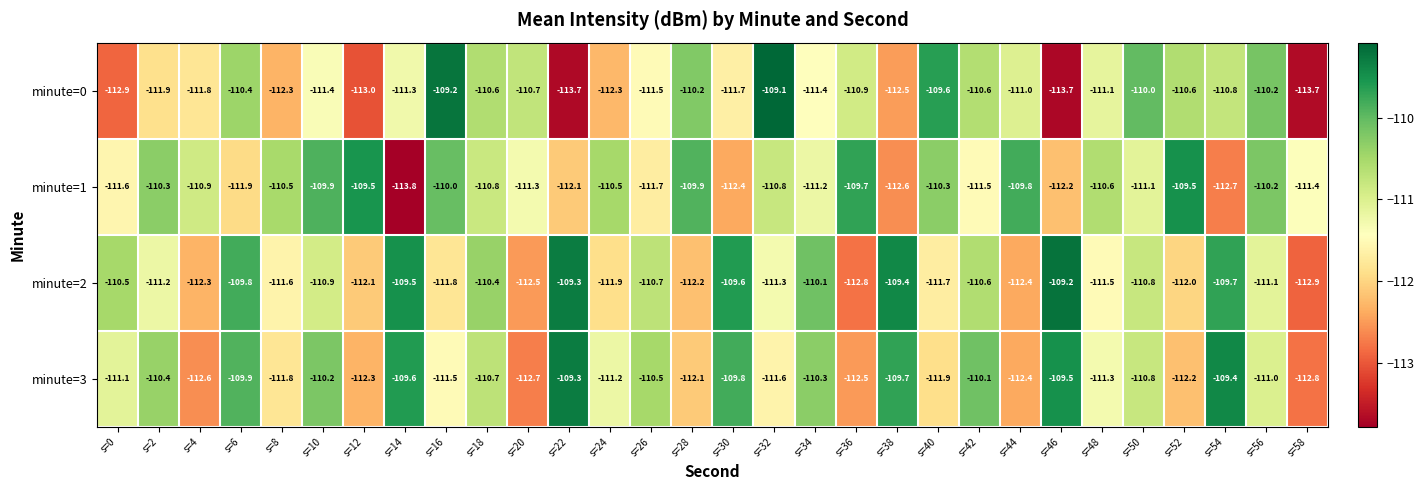

What is the difference between the minute=0 values at s=40 and s=54?

1.2